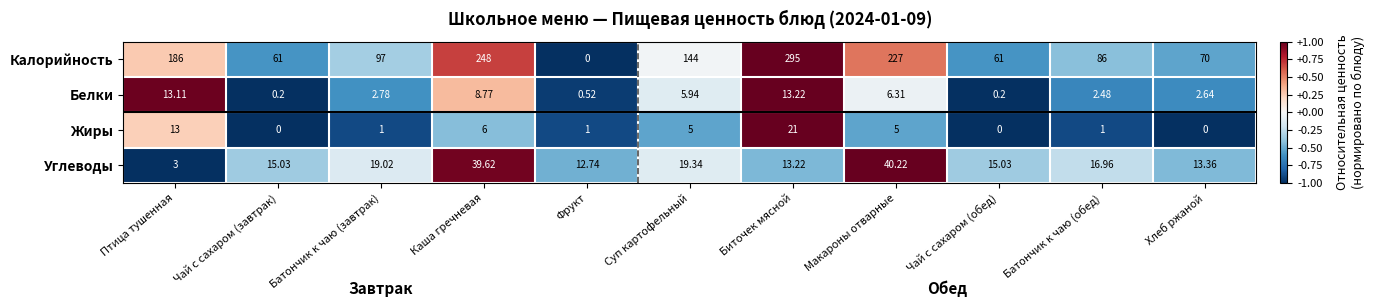

Which series changed the most between Биточек мясной and Батончик к чаю (обед)?

Калорийность